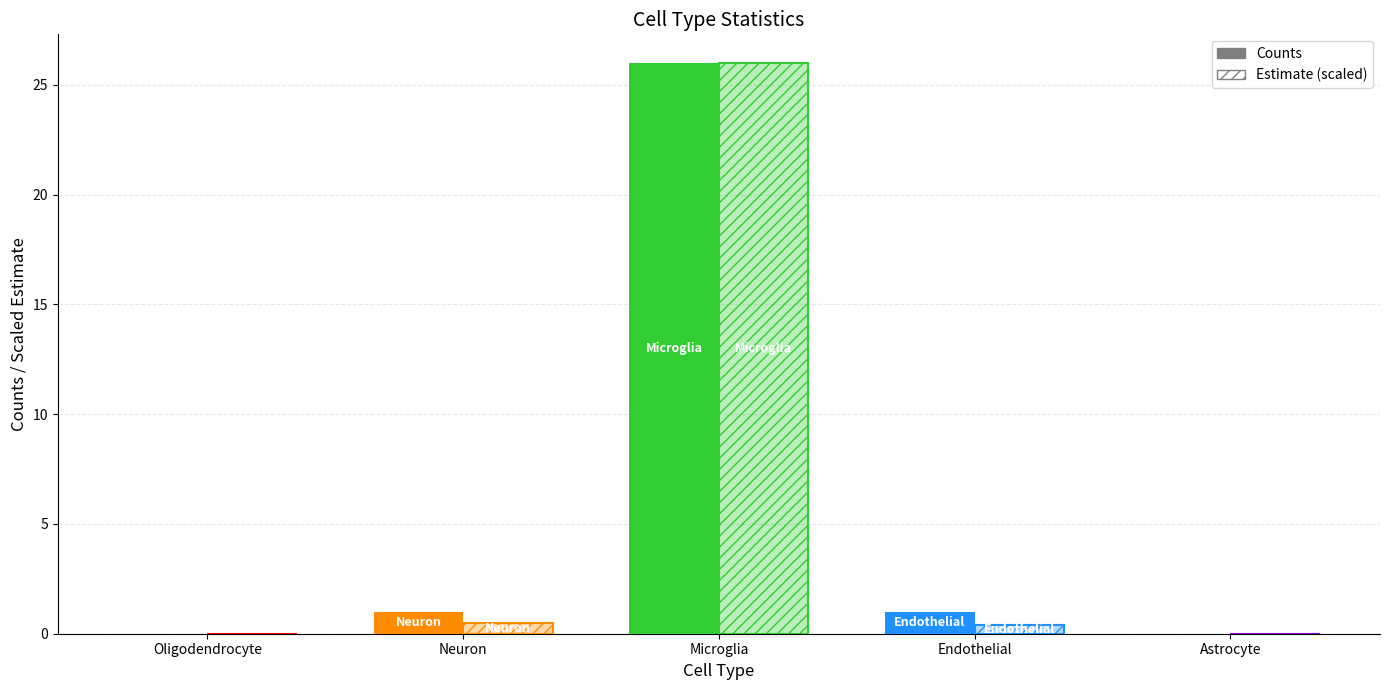

True or false: Counts has a value of 11.8 at Microglia.

False